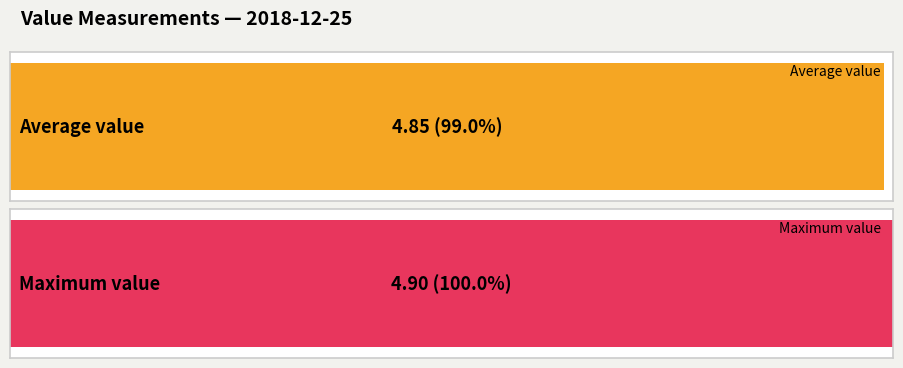

Are the bars horizontal?

Yes